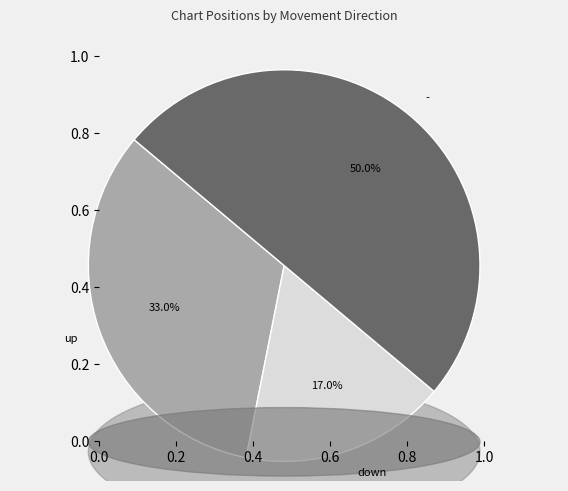

What is the total percentage of - and down?

67.0%